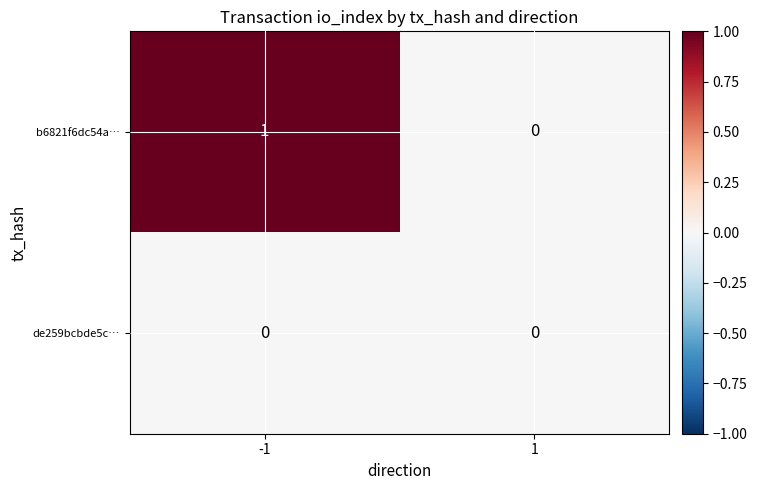

The b6821f6dc54a… series shows 1 at -1. True or false?

True